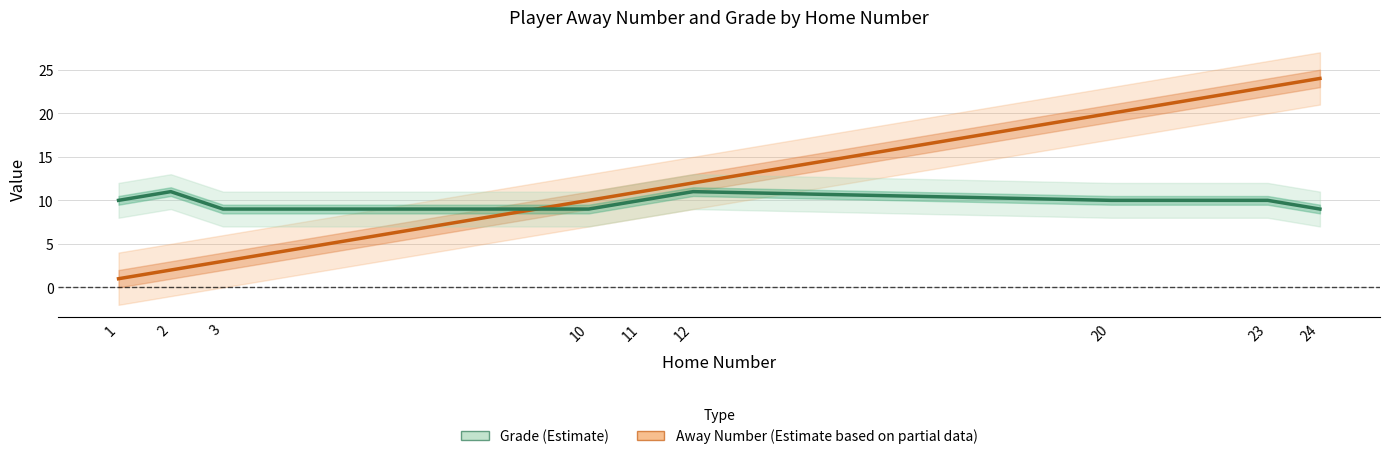

Does the chart display data point markers on the line(s)?

No